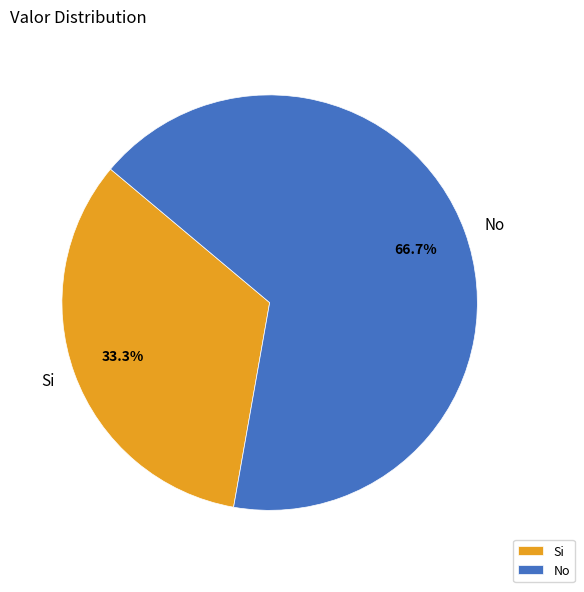

The No slice represents 77% of the pie. True or false?

False